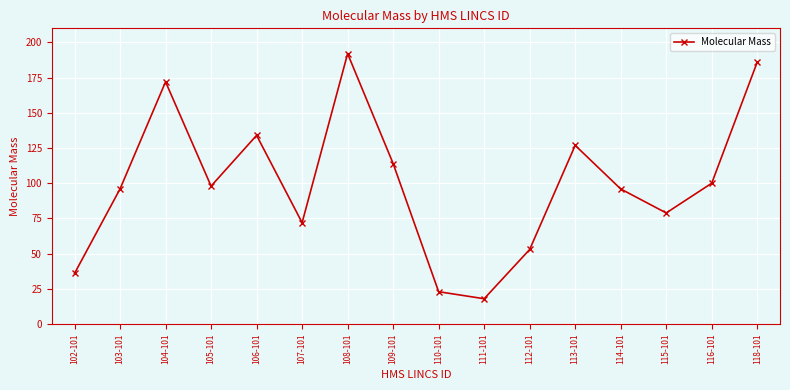

Which label corresponds to the largest value in the chart?

108-101